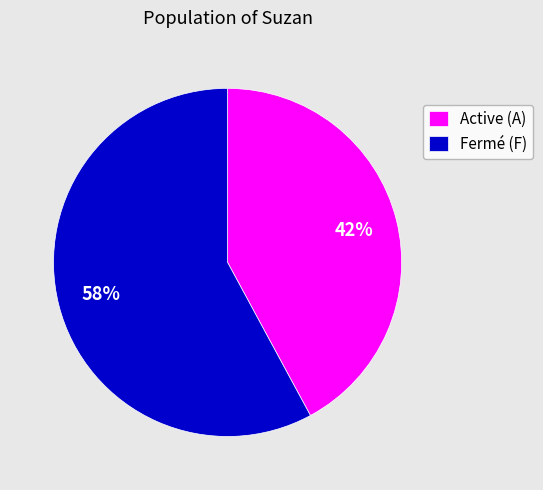

Approximately how many times larger is the value at Active (A) compared to Fermé (F)?

0.7